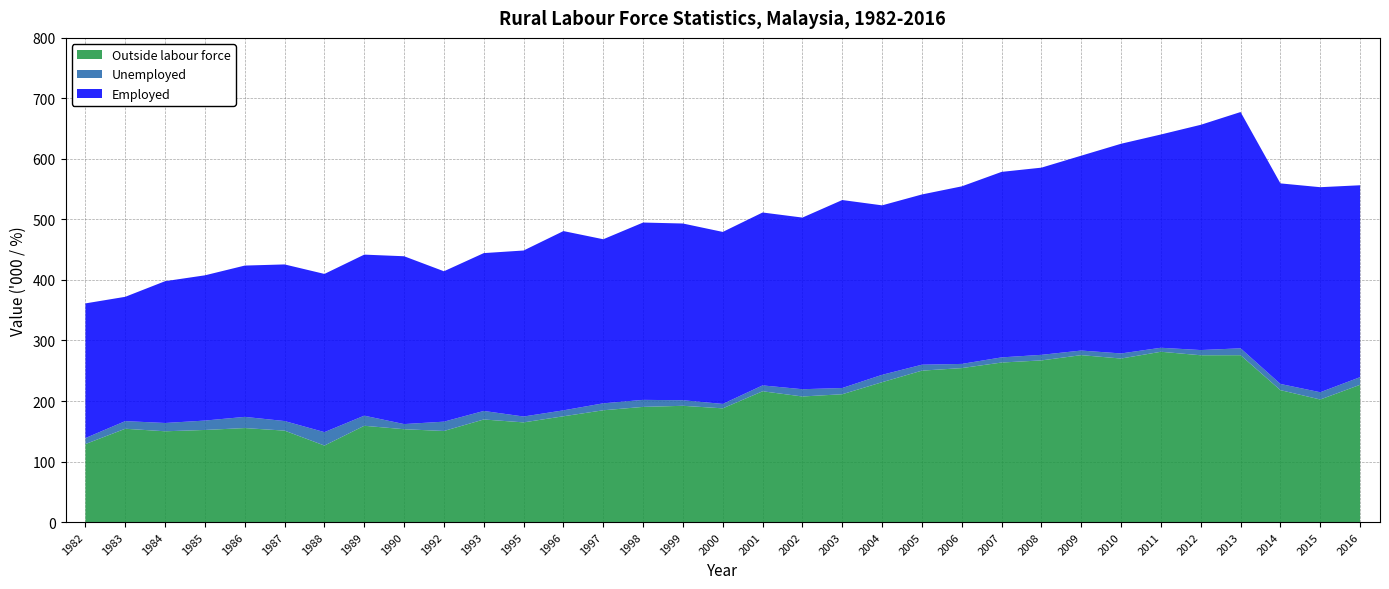

True or false: Outside labour force has a value of 164.7 at 1995.

True